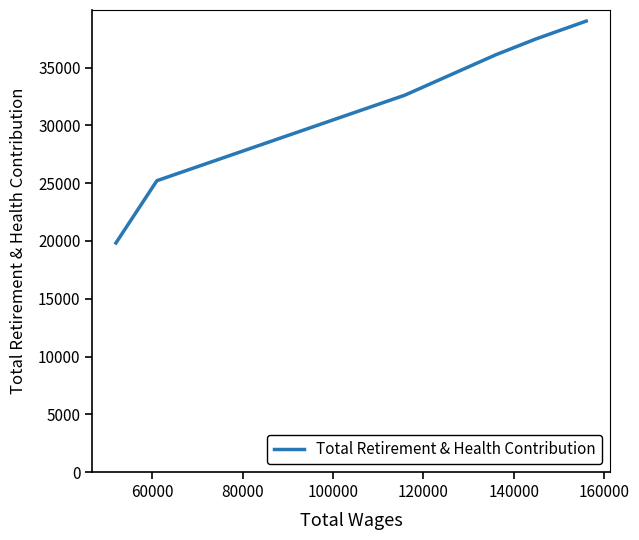

What is the difference between the second highest and second lowest values?

12273